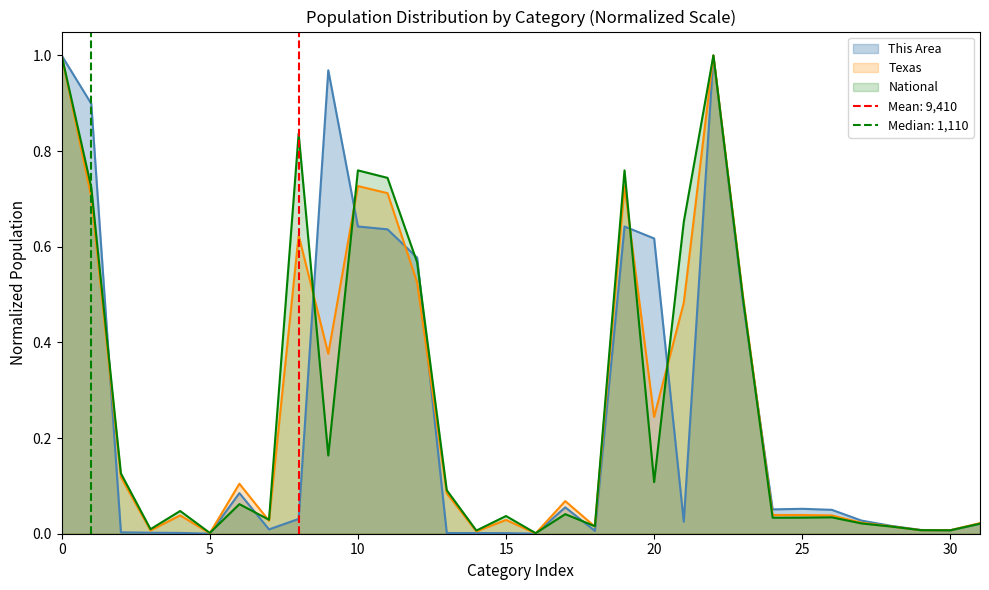

True or false: National has more than 0 points higher than both neighbors.

True